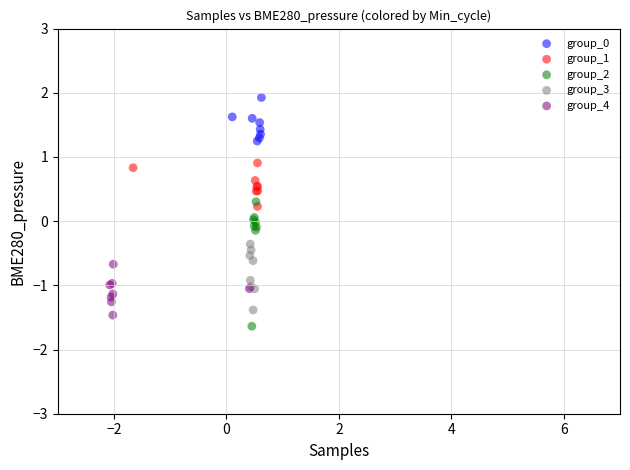

Which series has the widest spread of Y values?

group_2